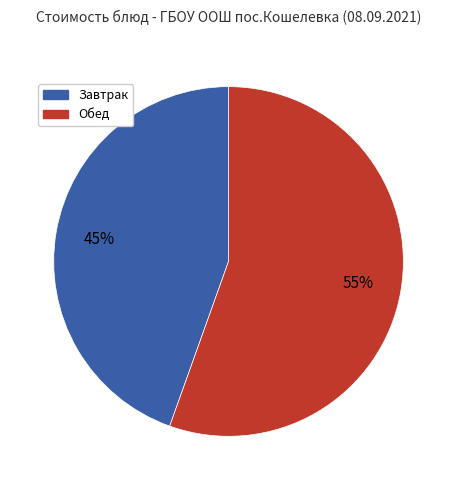

How many segments does this pie chart have?

2